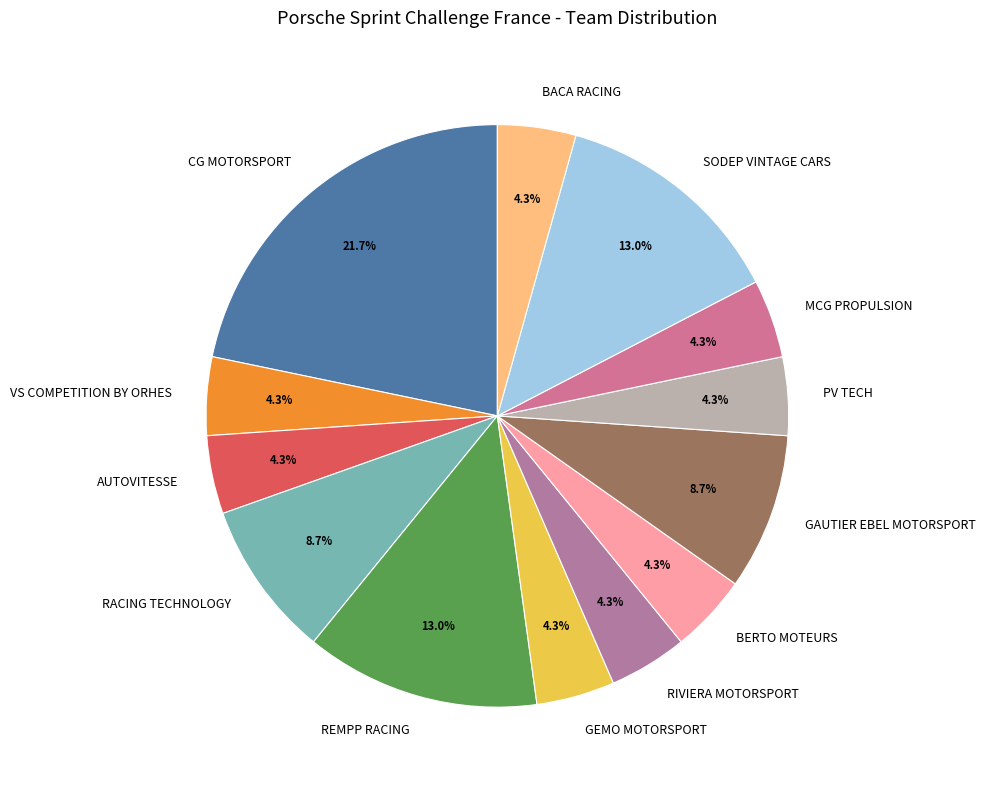

True or false: MCG PROPULSION accounts for 4% of the total.

True